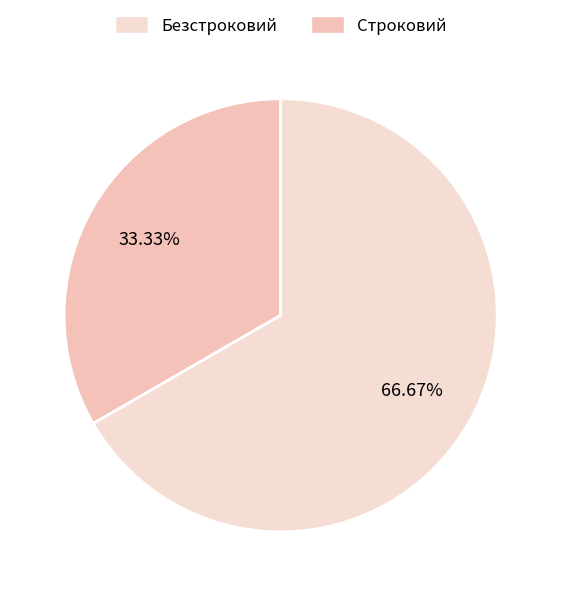

Rank the categories by value from lowest to highest.

Строковий, Безстроковий